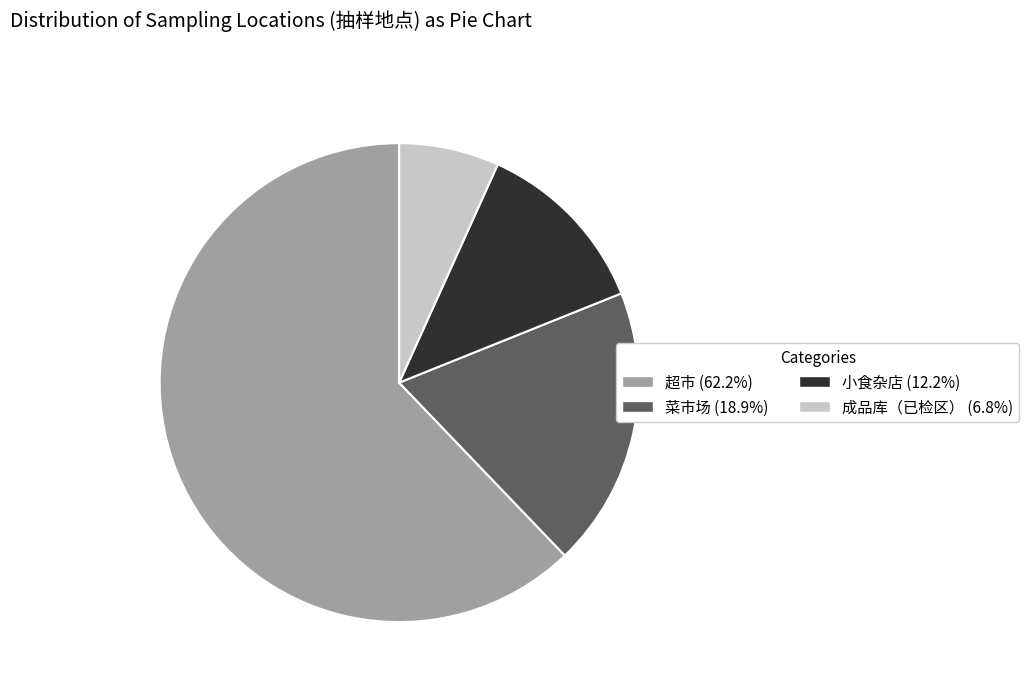

Does any single category account for the majority?

Yes